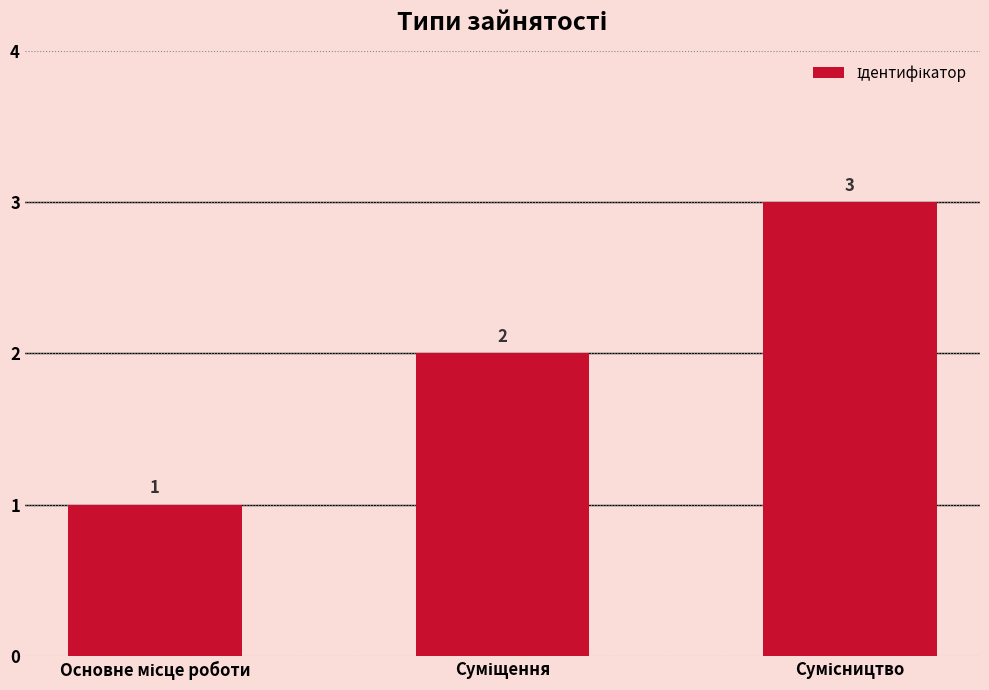

What is the maximum value shown in the chart?

3